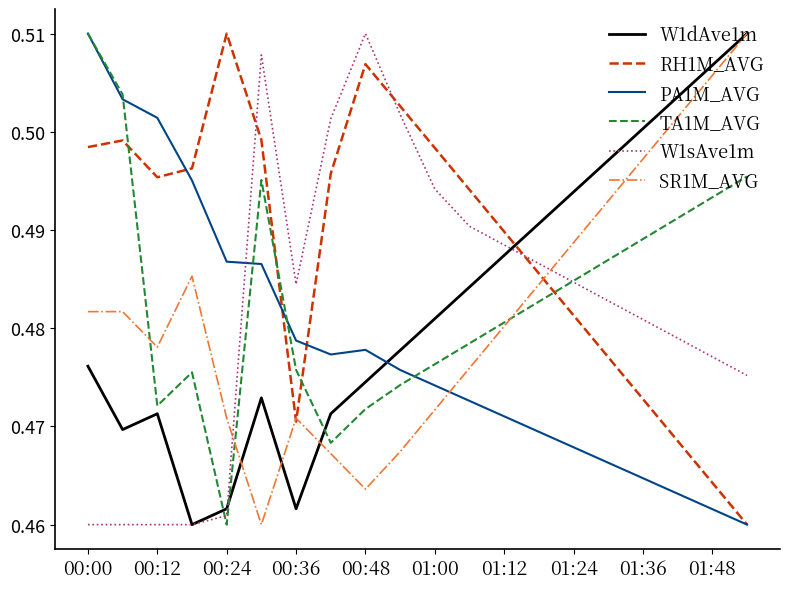

Which series has the largest total across all categories?

RH1M_AVG